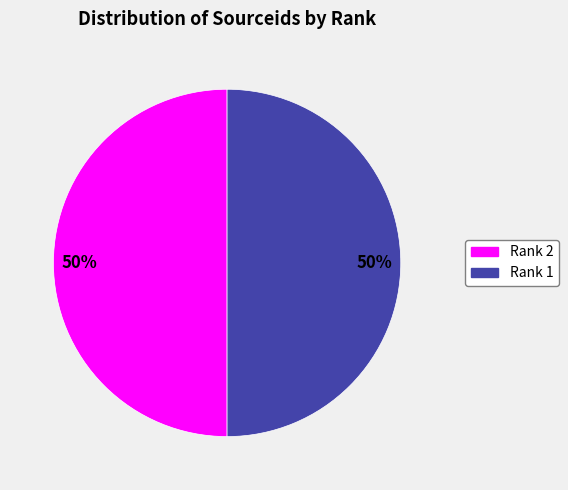

How many segments does this pie chart have?

2